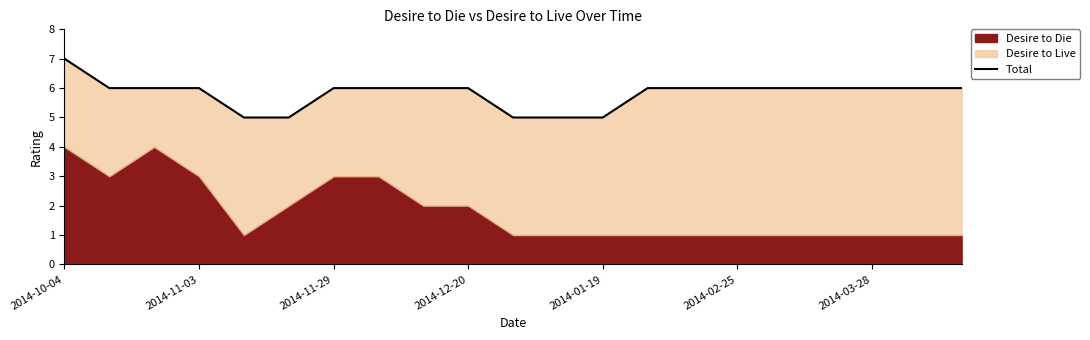

What is the label of the 1st point from the left?

2014-10-04